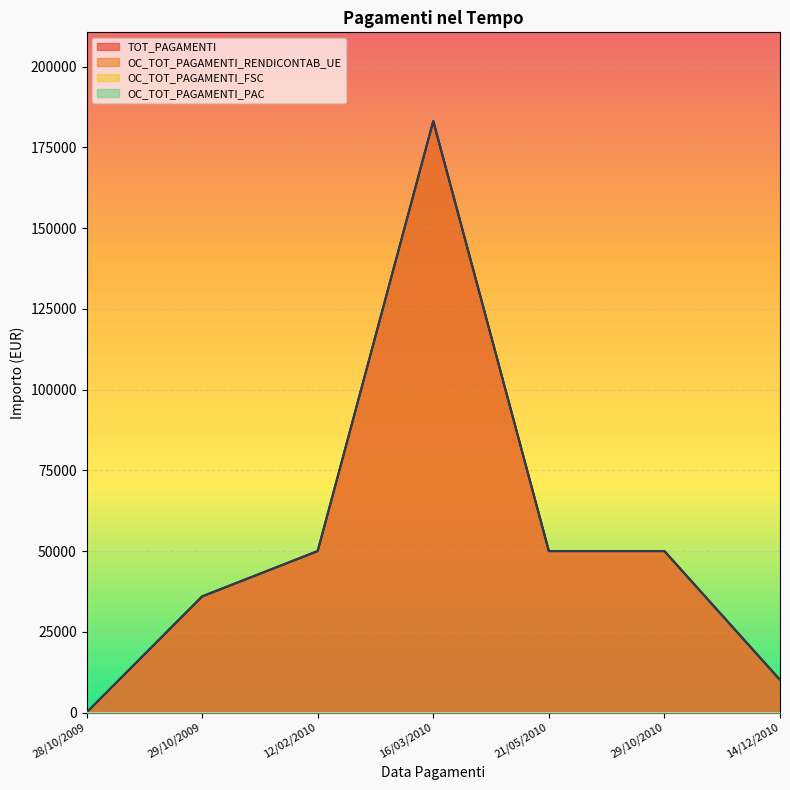

How many lines are shown in the chart?

4